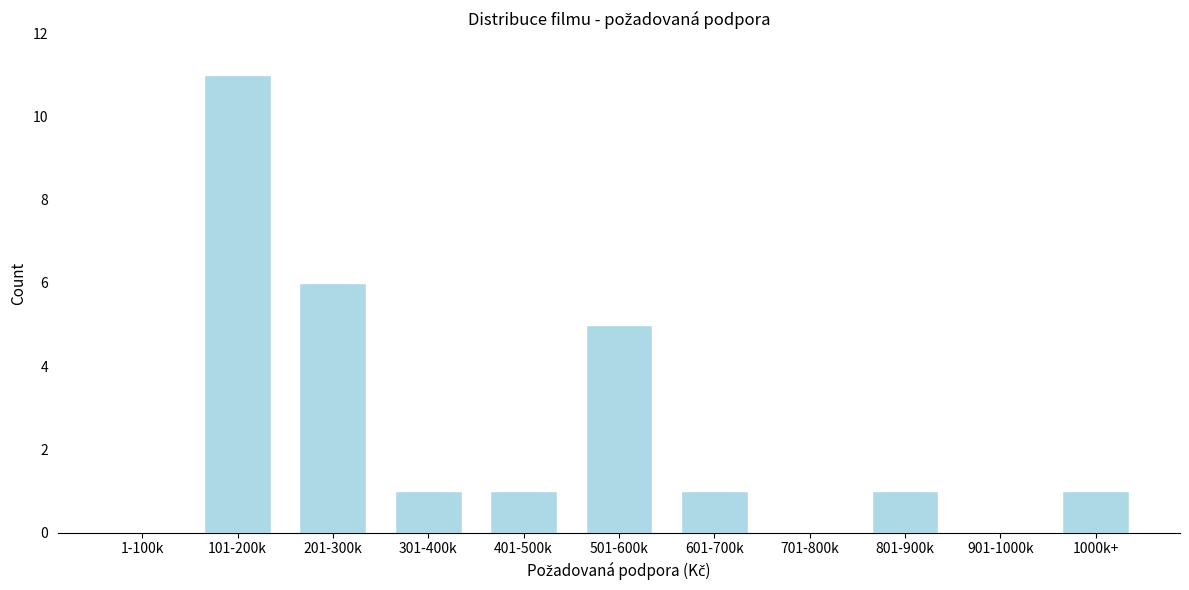

Reading left to right, extract all data points from this chart.

1-100k=0	101-200k=11	201-300k=6	301-400k=1	401-500k=1	501-600k=5	601-700k=1	701-800k=0	801-900k=1	901-1000k=0	1000k+=1